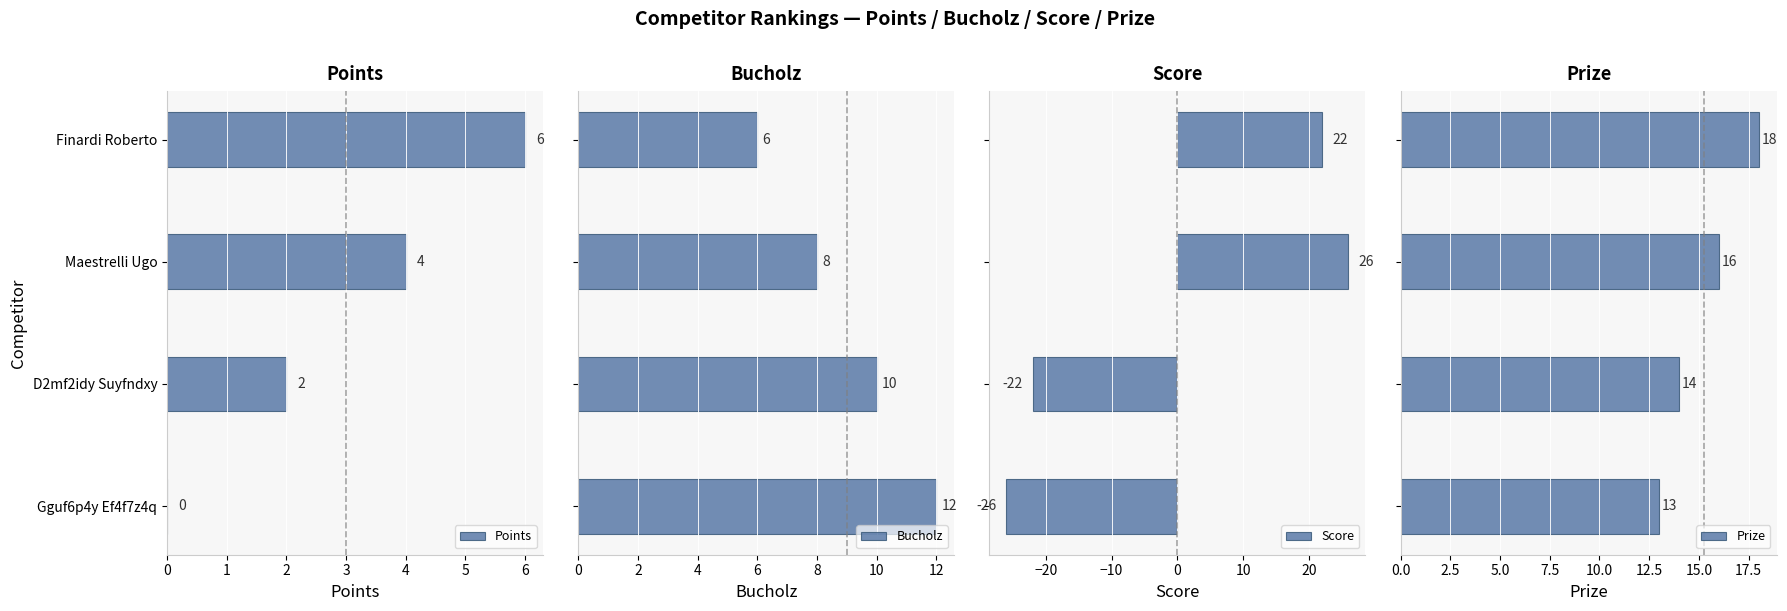

How many data points does each series have?

4